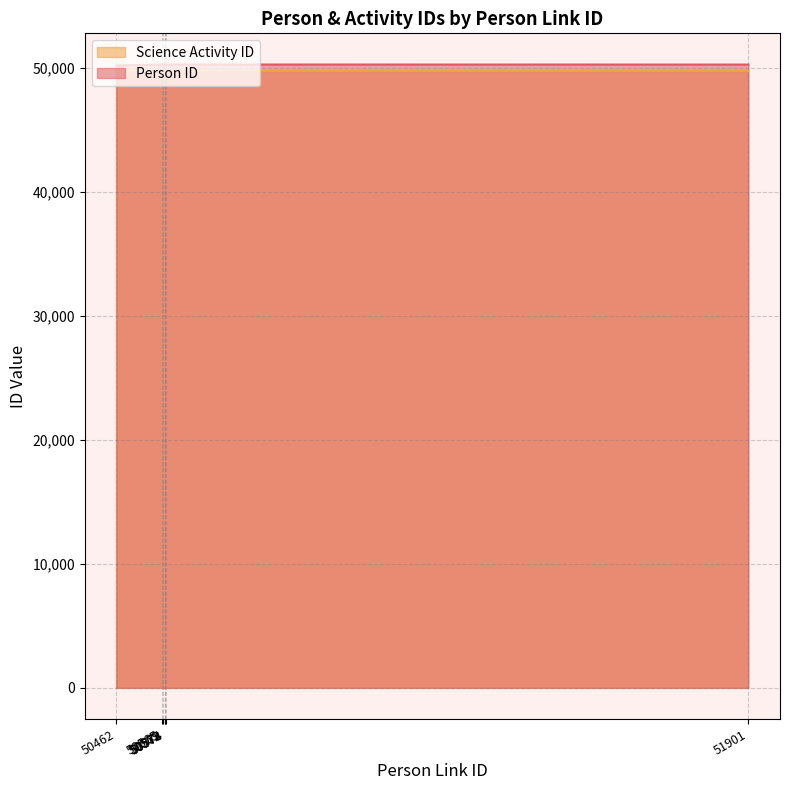

What is the average value?

50281